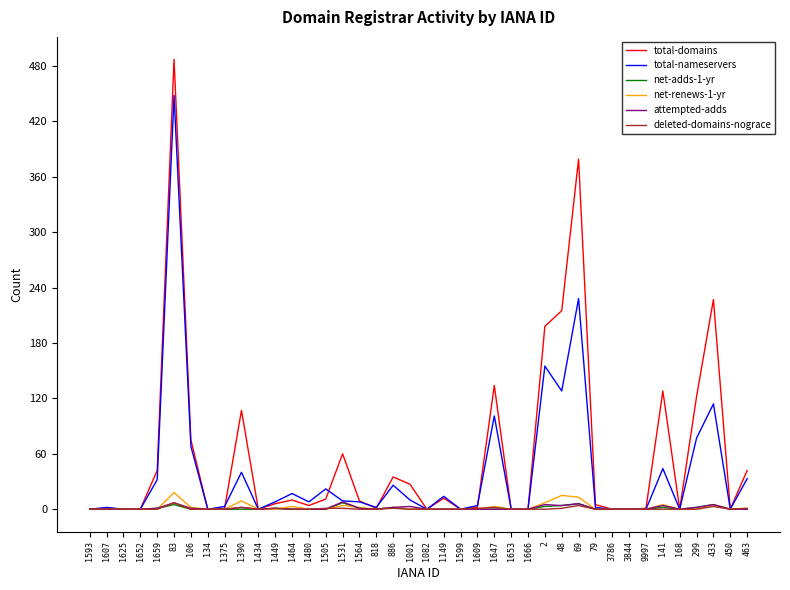

The value of net-adds-1-yr at 1647 is 0. True or false?

True